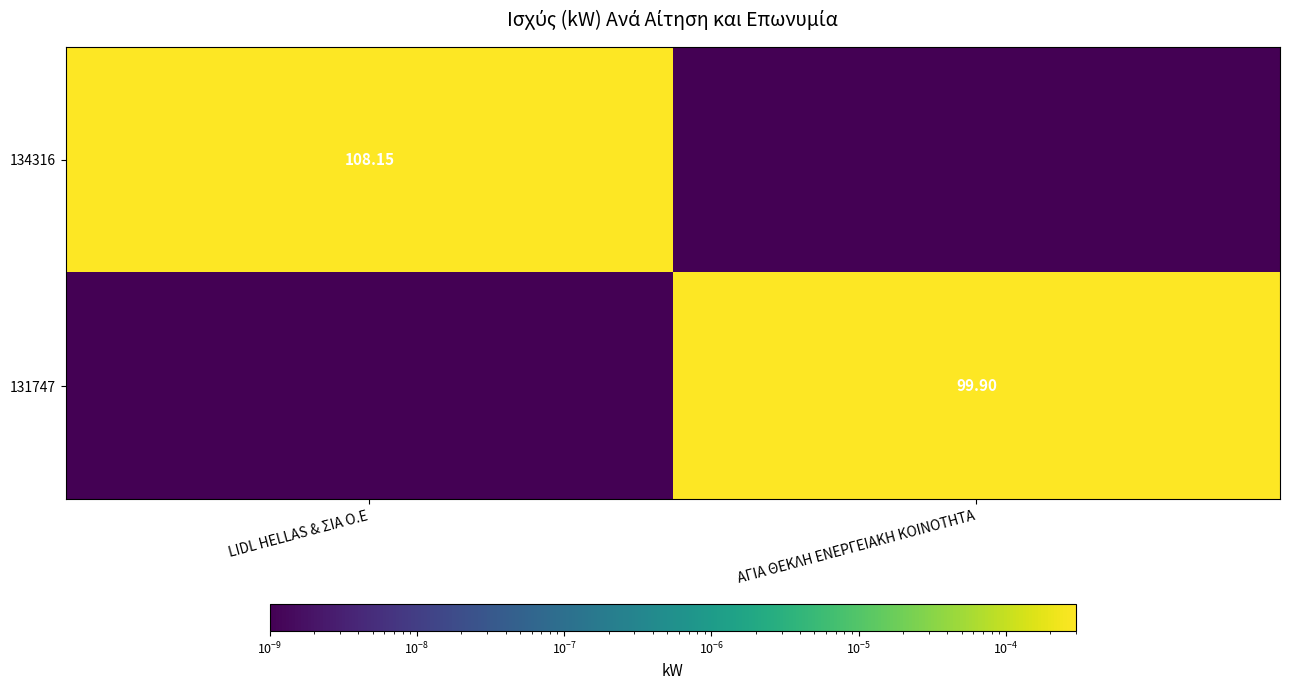

Which series has the largest range (max minus min)?

134316